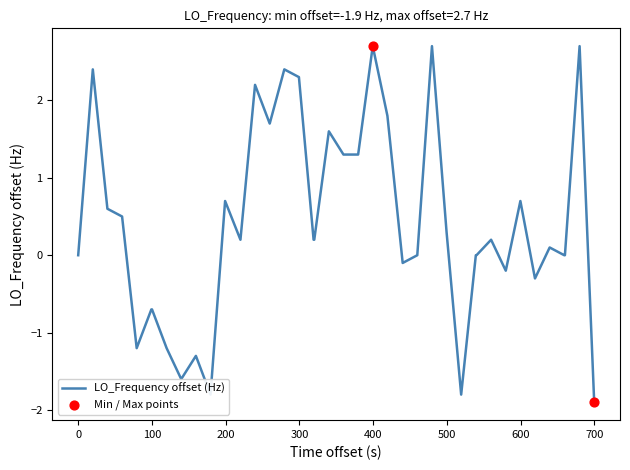

What is the smallest value displayed?

-1.9